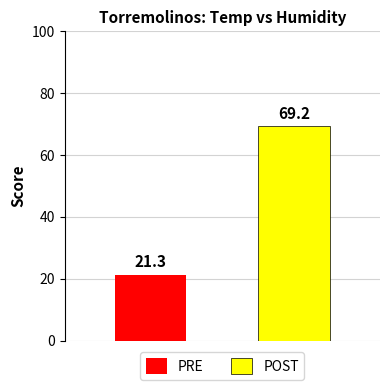

What is the minimum value for PRE?

21.3